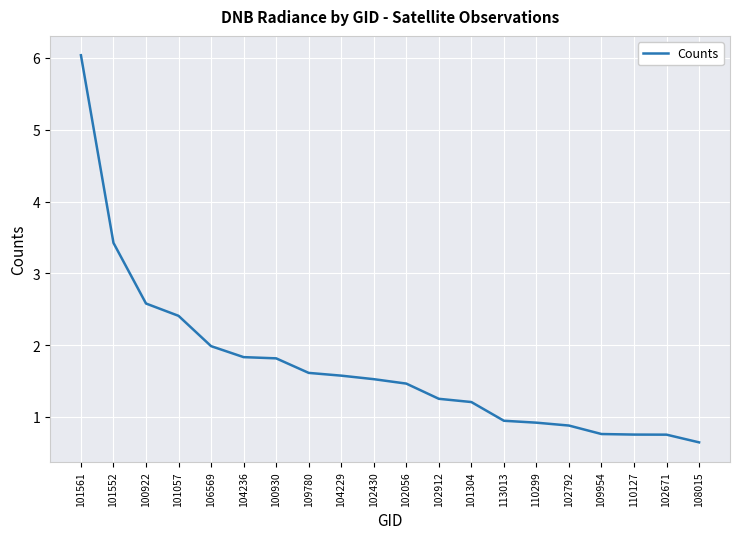

What position from the left is 100922?

3